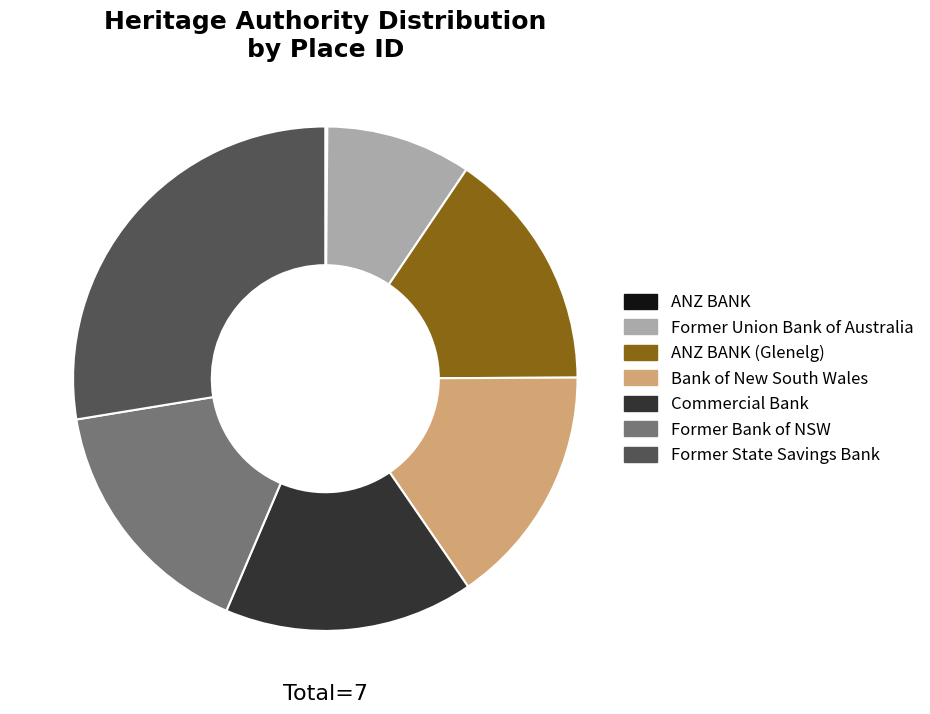

Do Former State Savings Bank and Bank of New South Wales together represent more than half of the pie?

No